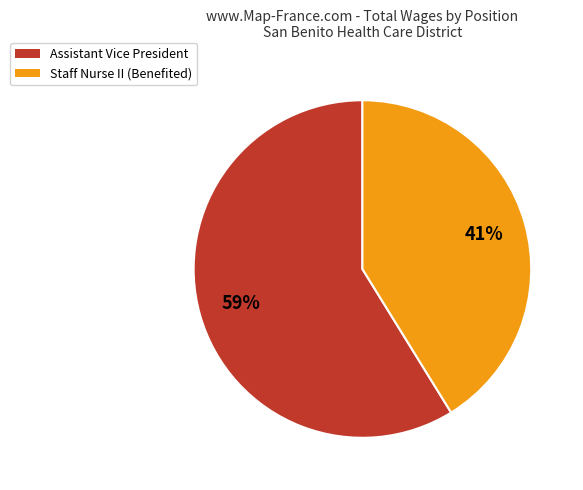

Is the sum of Staff Nurse II (Benefited) and Assistant Vice President greater than half?

Yes